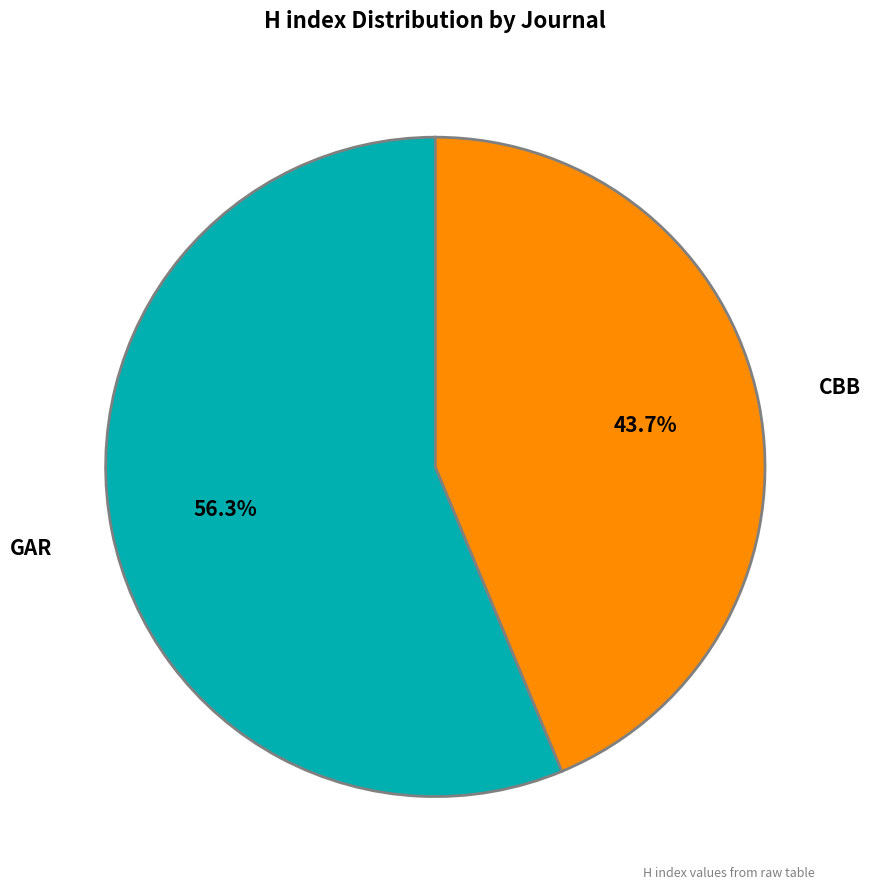

Is there any slice that represents more than half of the pie?

Yes